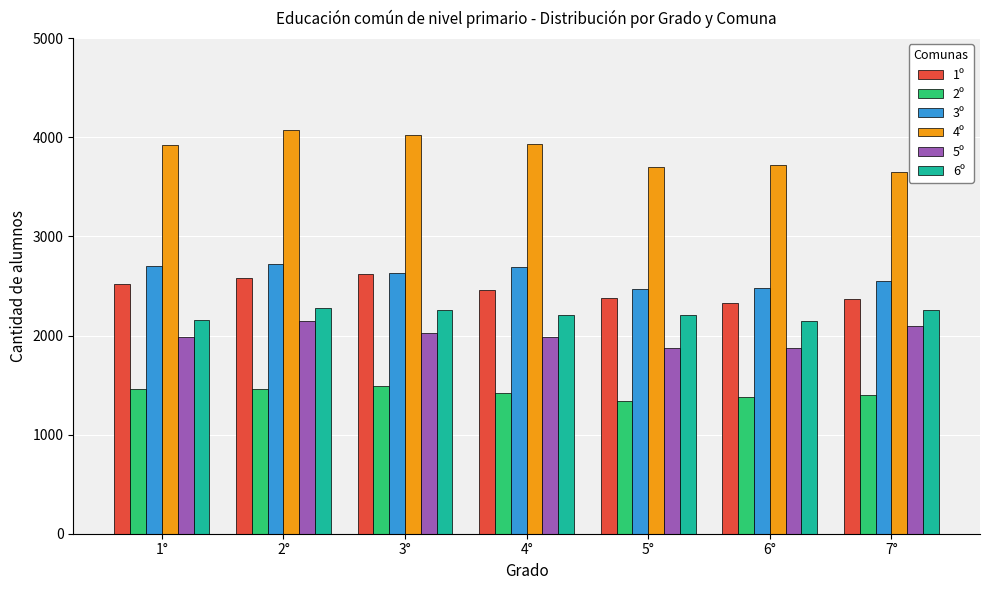

What is the sum of all 2º values?

9952